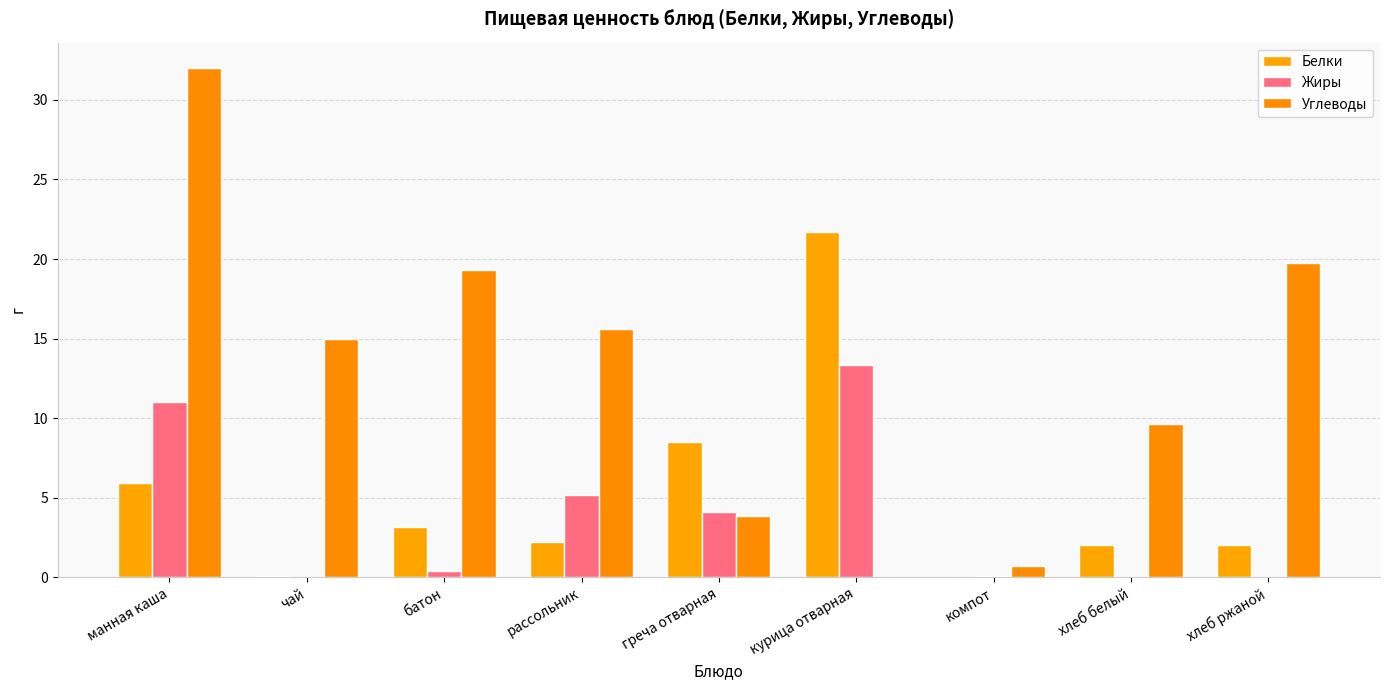

Between манная каша and греча отварная, which series saw the biggest shift?

Углеводы